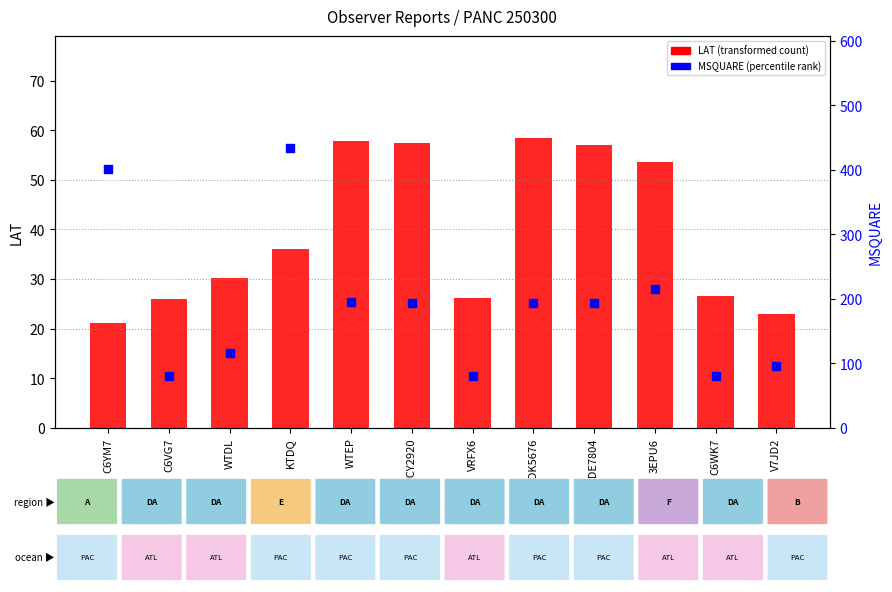

At which category is the sum across all series the highest?

KTDQ